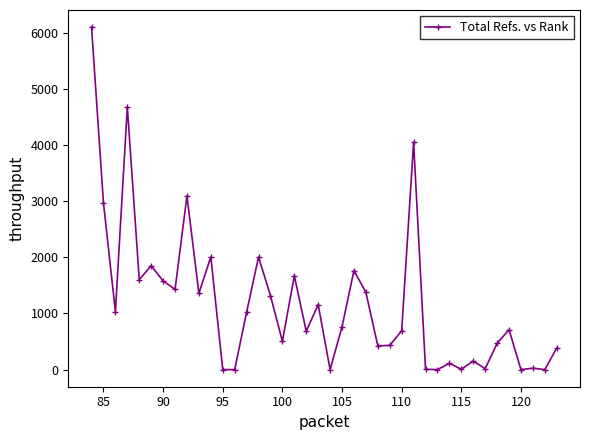

What is the average value?

1186